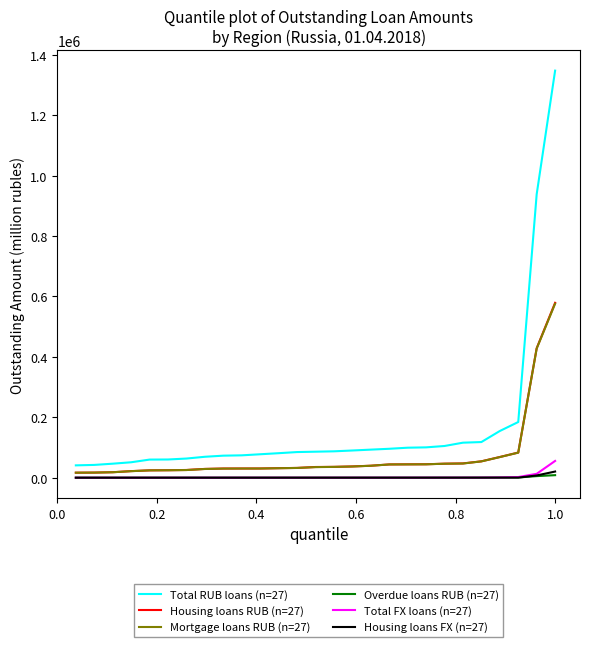

Which series has the largest total across all categories?

Total RUB loans (n=27)